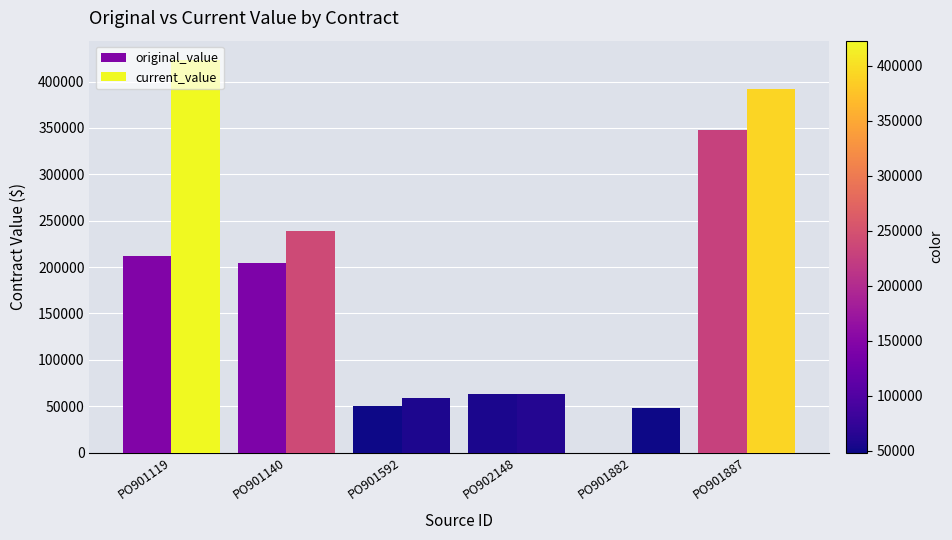

What is the greatest value displayed?

423000.0